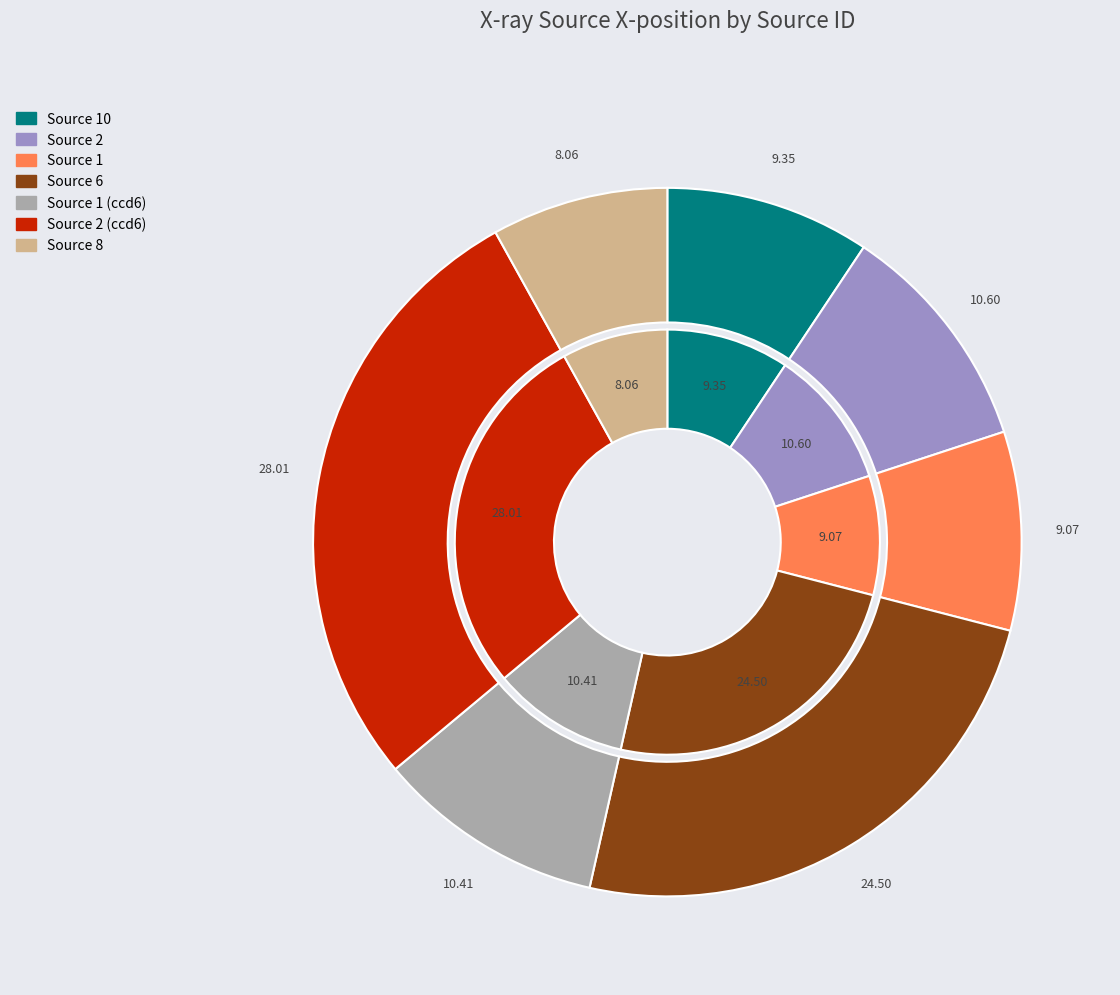

To the nearest percent, what is the difference between the 10 and 2 slice percentages?

1%